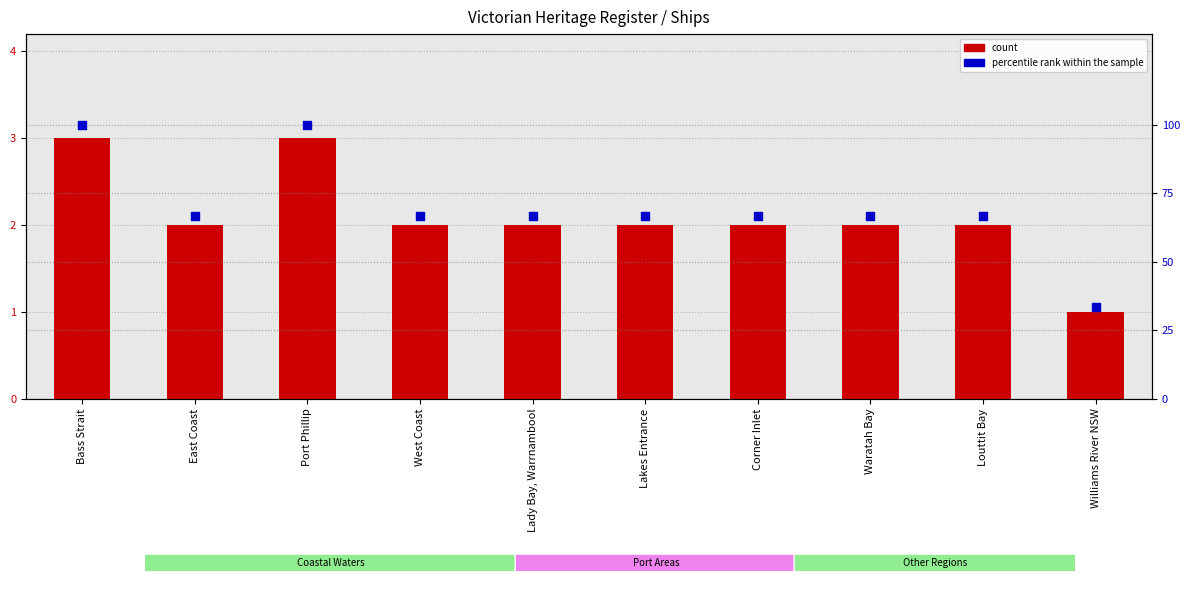

At how many categories does at least one series exceed 55?

9